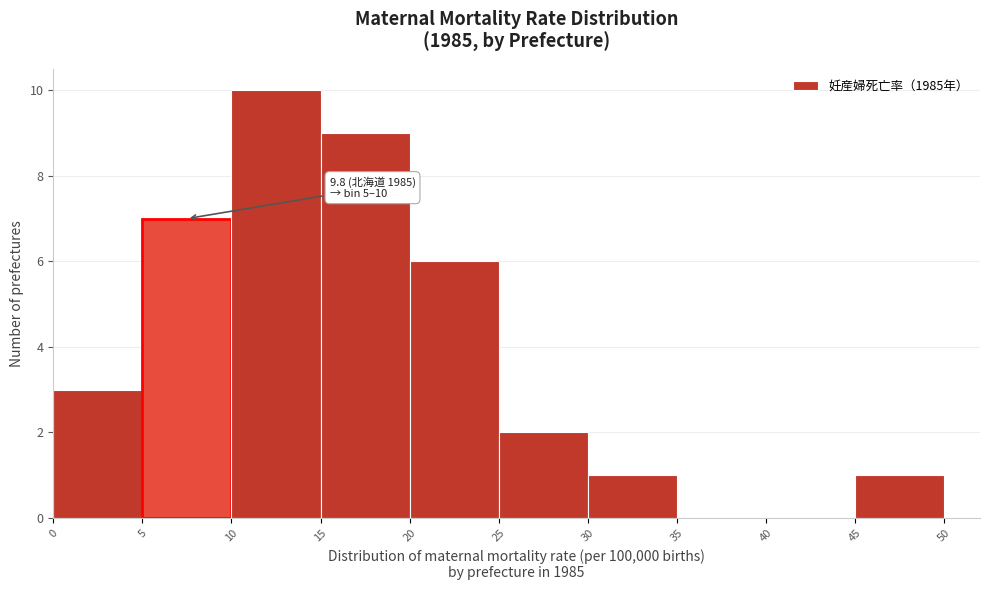

Which range on the x-axis has the tallest bar?

10 to 15